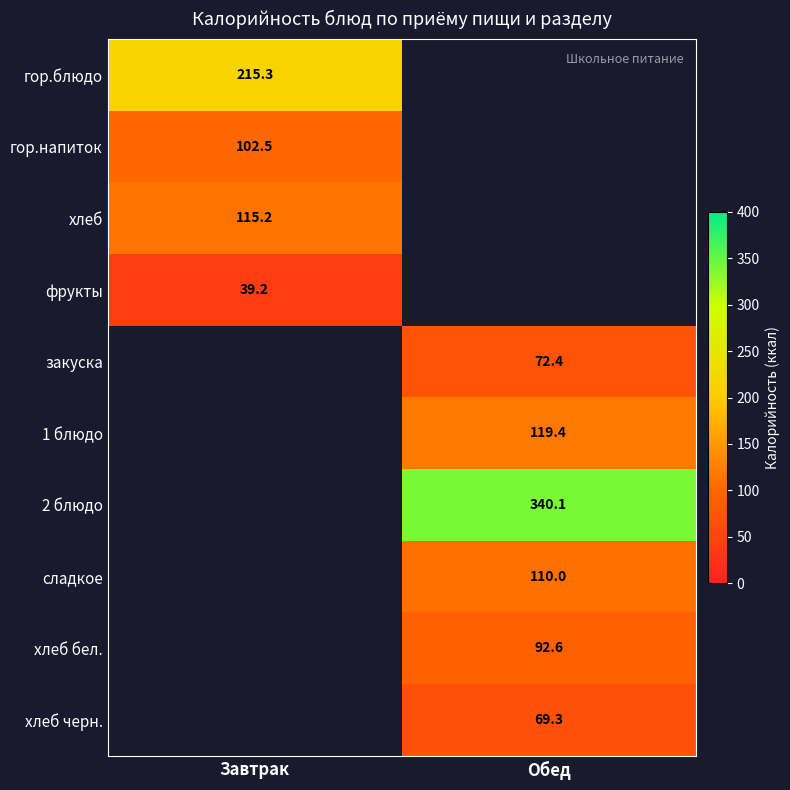

Is it true that хлеб бел. equals 92.6 at Обед?

True